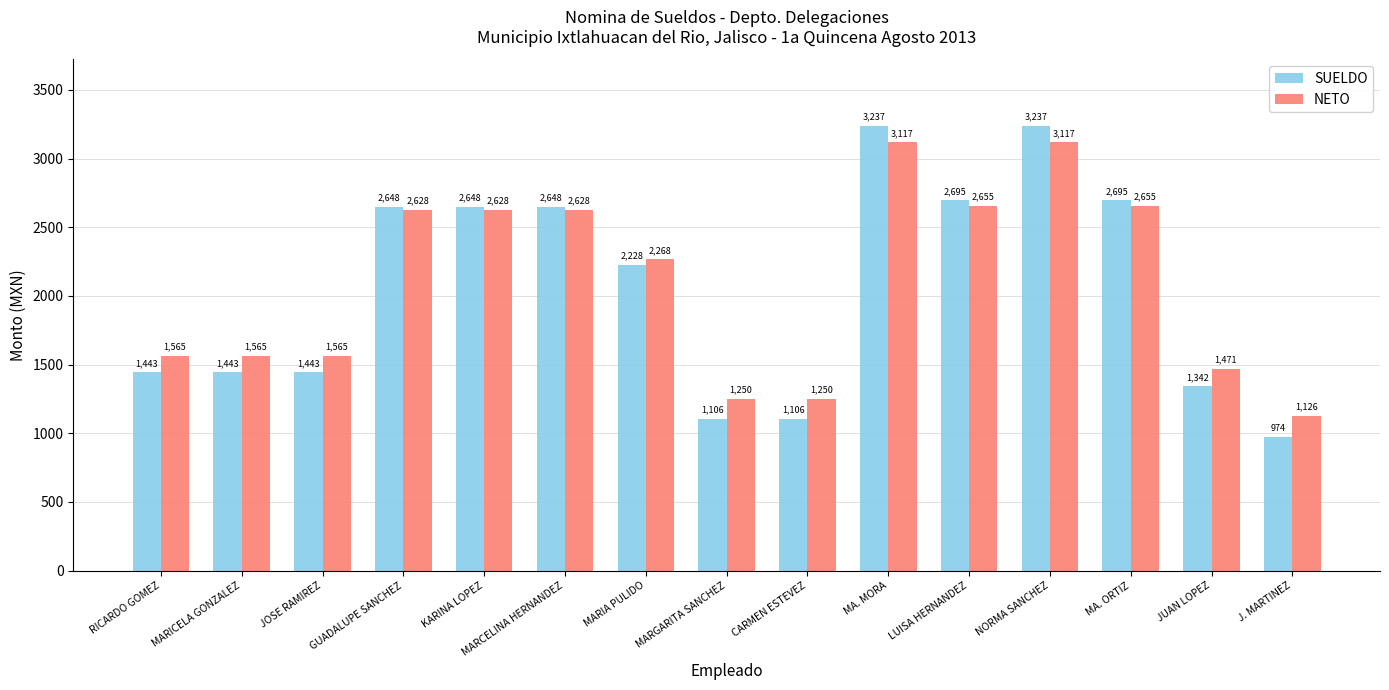

Are the bars horizontal?

No